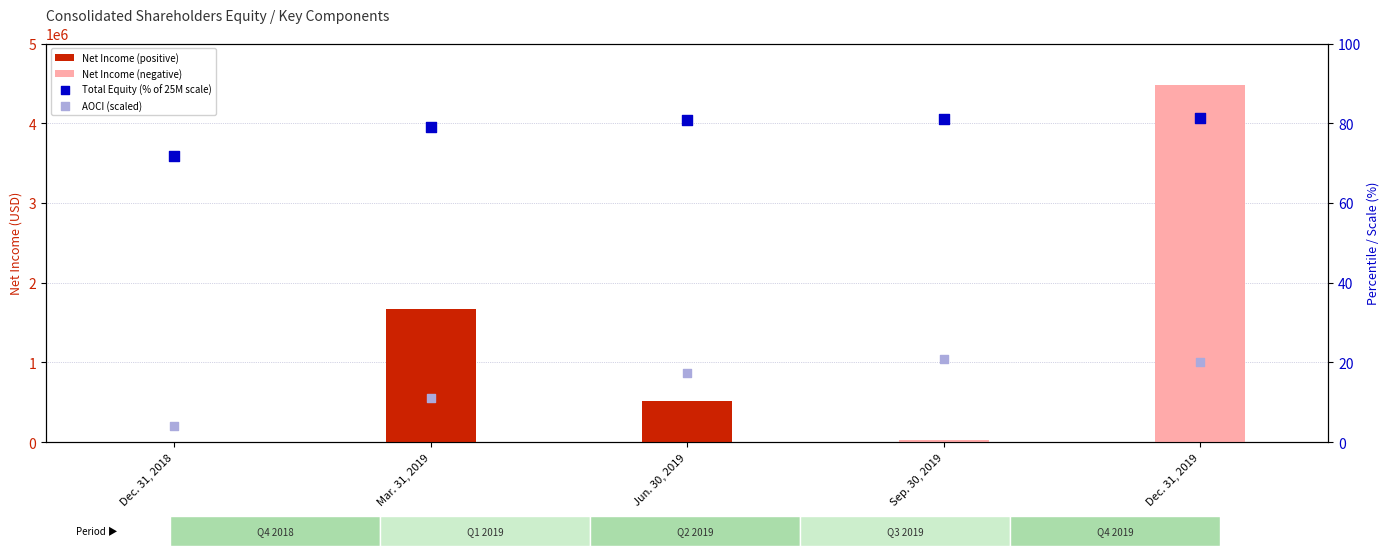

What is the total value across all series at Mar. 31, 2019?

1669801.2